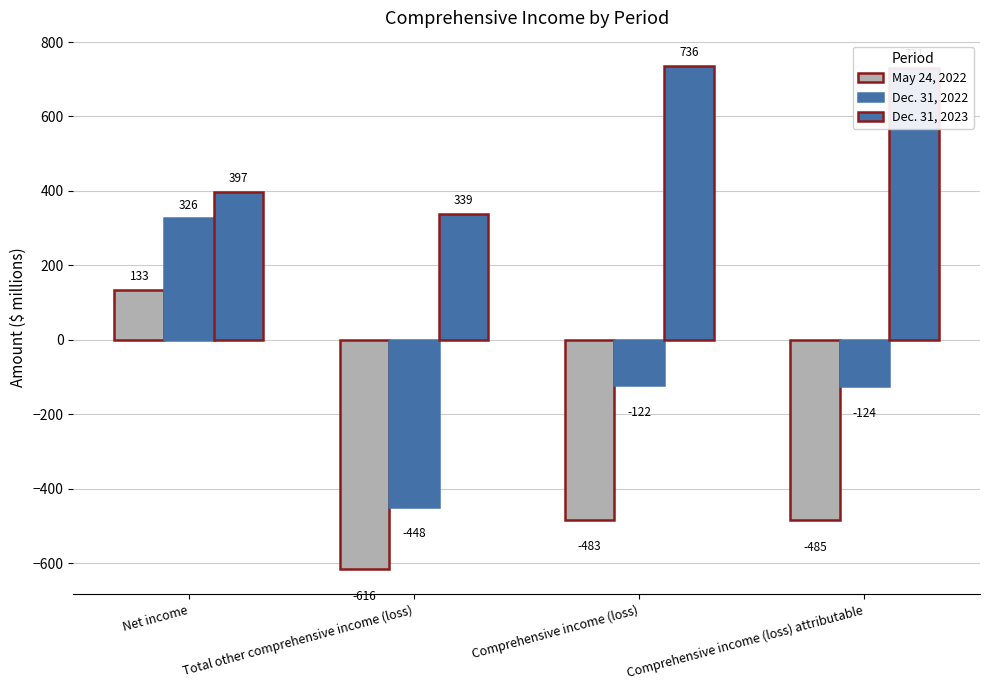

What is the value of the Dec. 31, 2023 bar at the 3rd from the left?

736